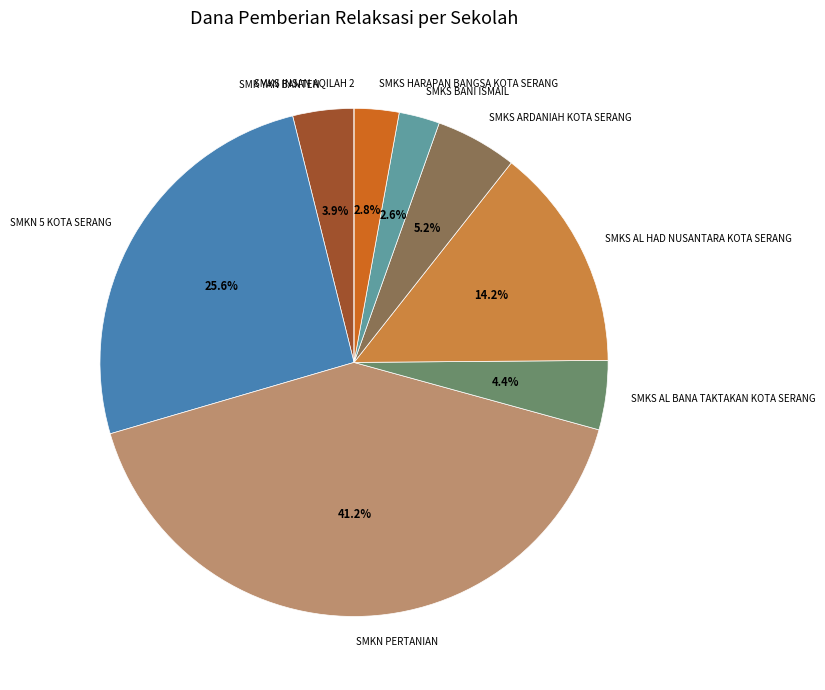

Which category has the biggest portion of the pie?

SMKN PERTANIAN